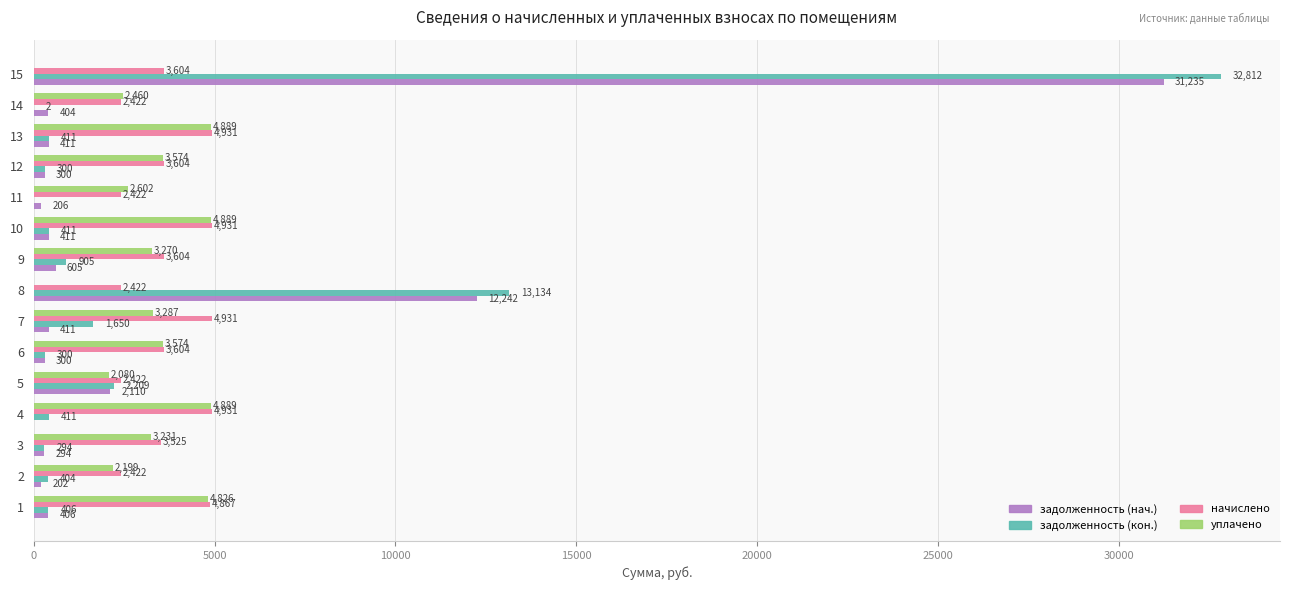

What is the average value of the начислено series?

3642.8